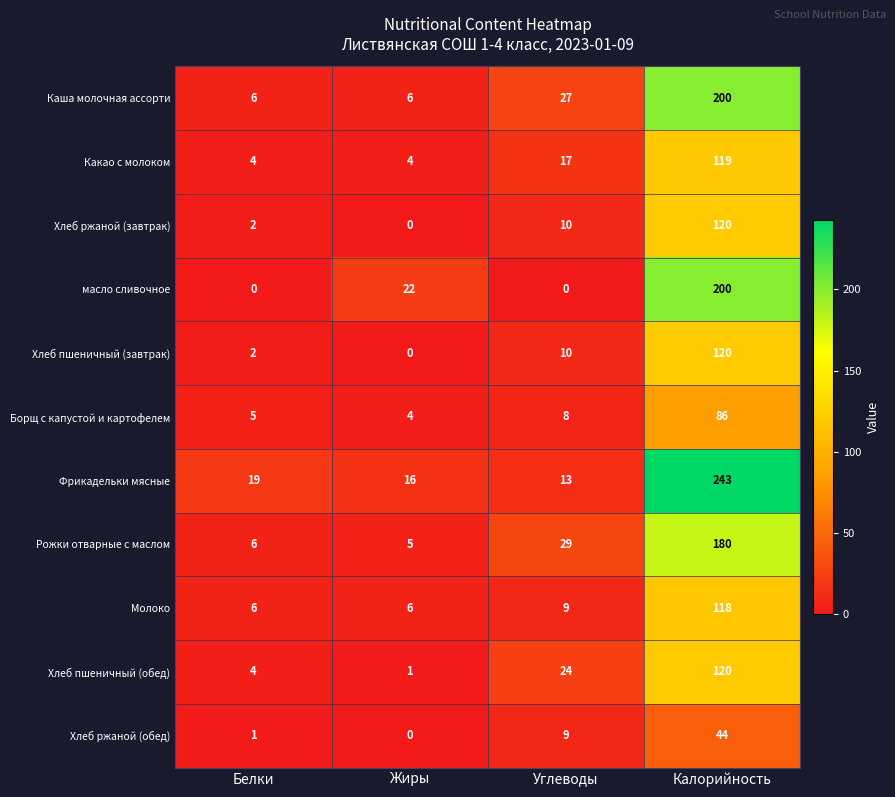

True or false: Хлеб ржаной (обед) has a value of 9 at Углеводы.

True